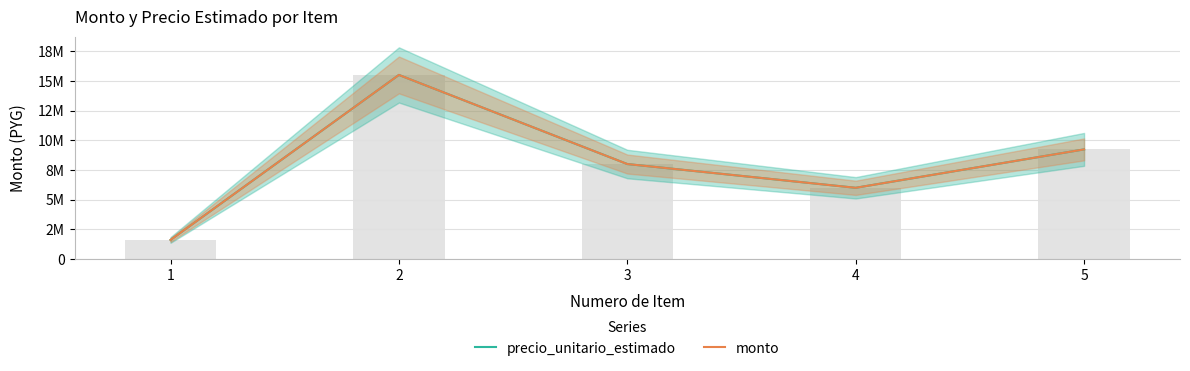

How many data points in precio_unitario_estimado are less than 8000000?

2